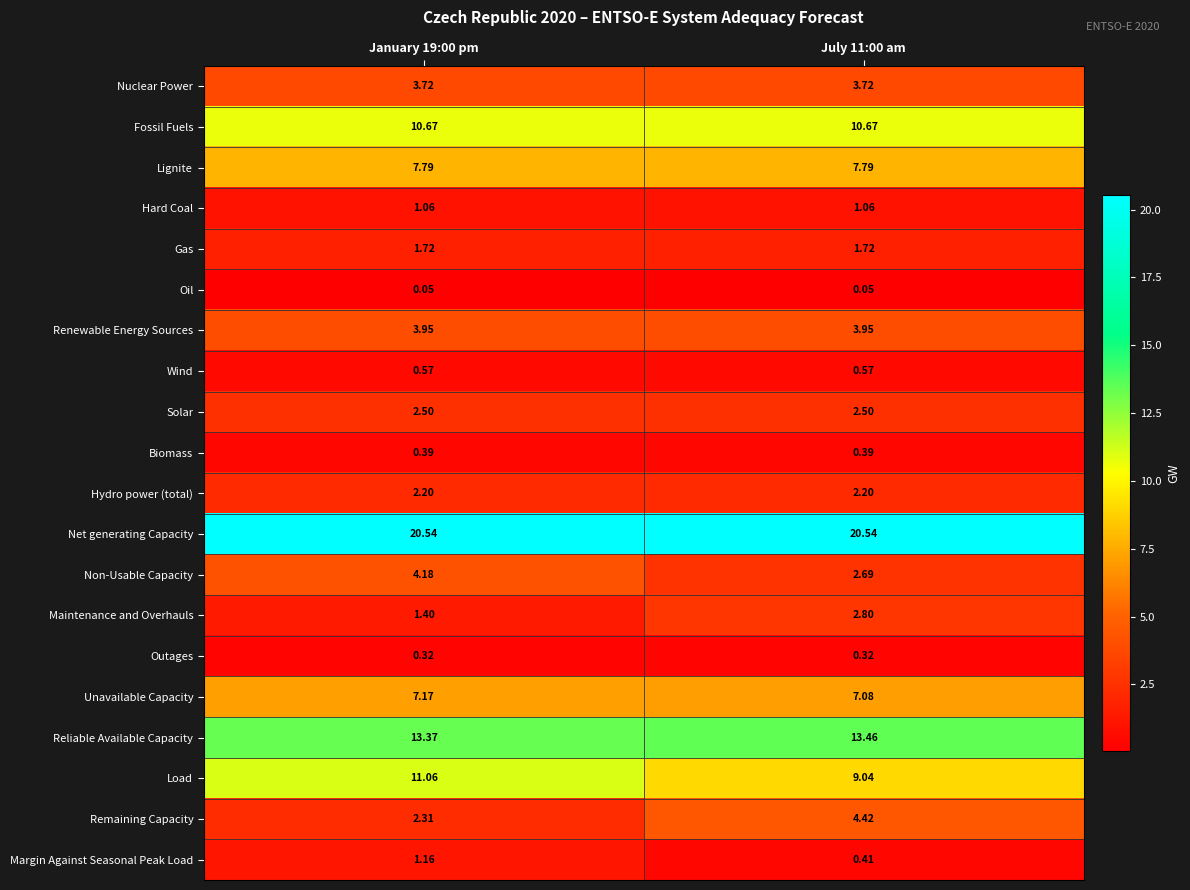

Which series has the largest range (max minus min)?

Remaining Capacity